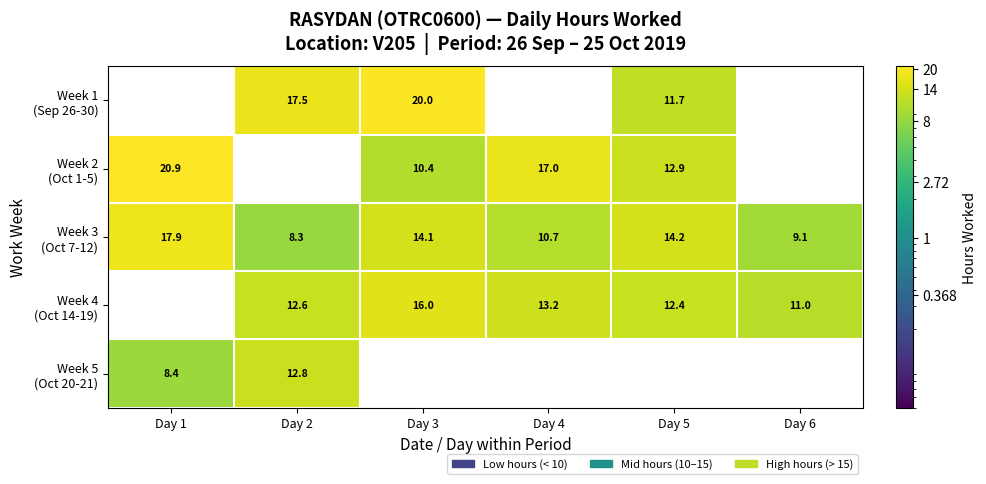

Count the Week 4 (Oct 14-19) values in the range 12 to 13.

2